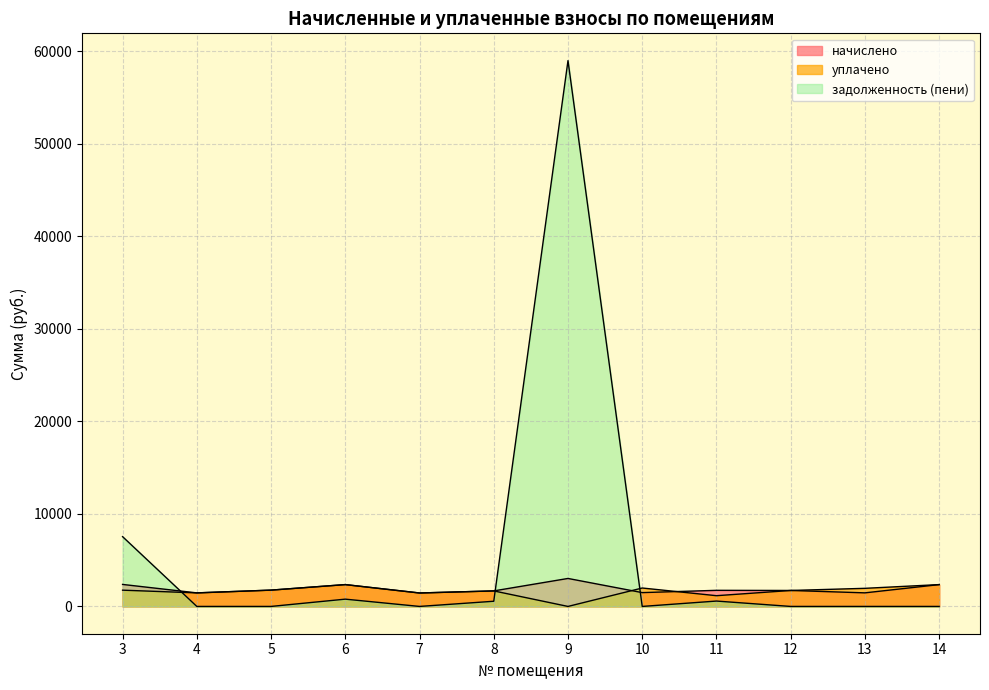

Where is начислено nearest to the value 2238?

6